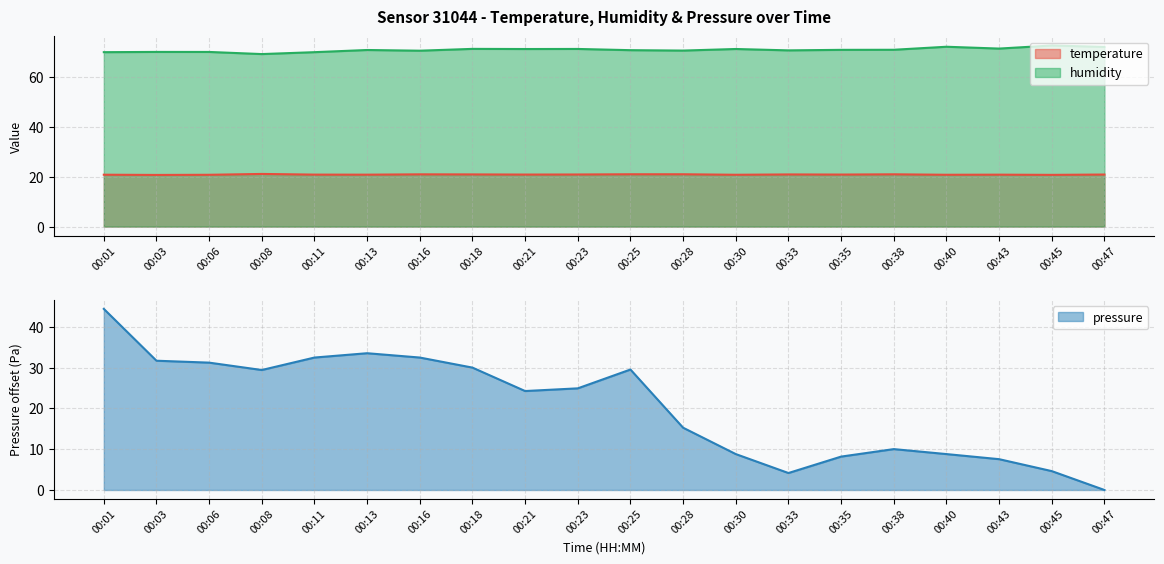

At how many categories does at least one series exceed 28?

20